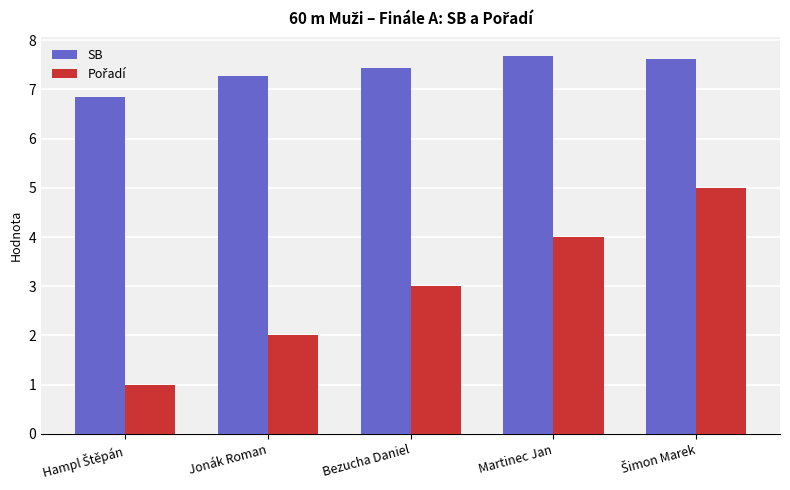

What is the spread (max minus min) of values at Jonák Roman?

5.3